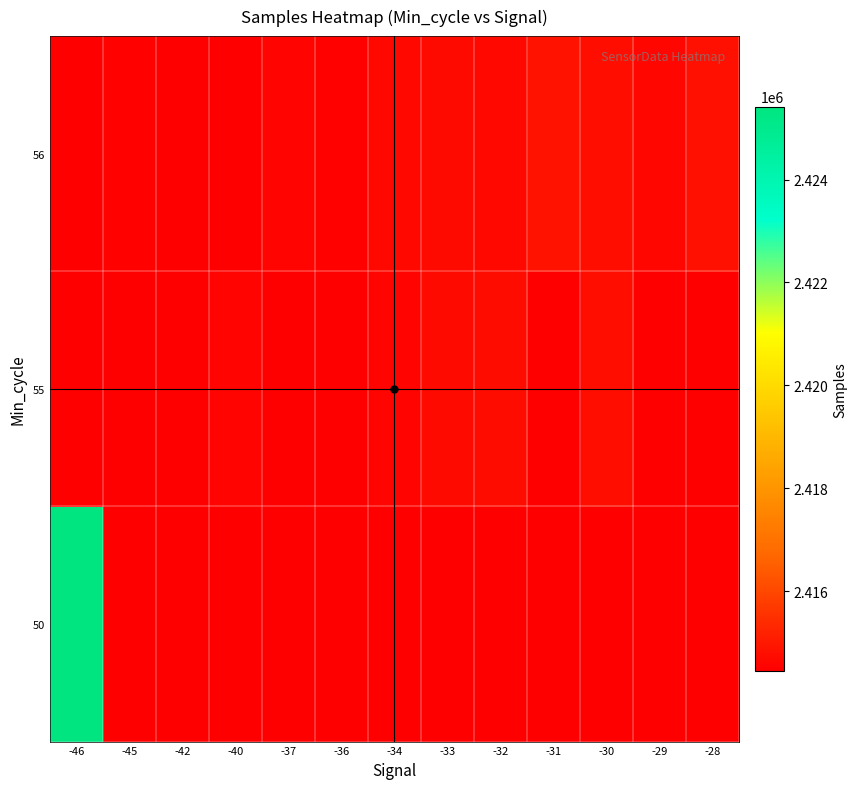

What is the difference between the highest and lowest values at -28?

345